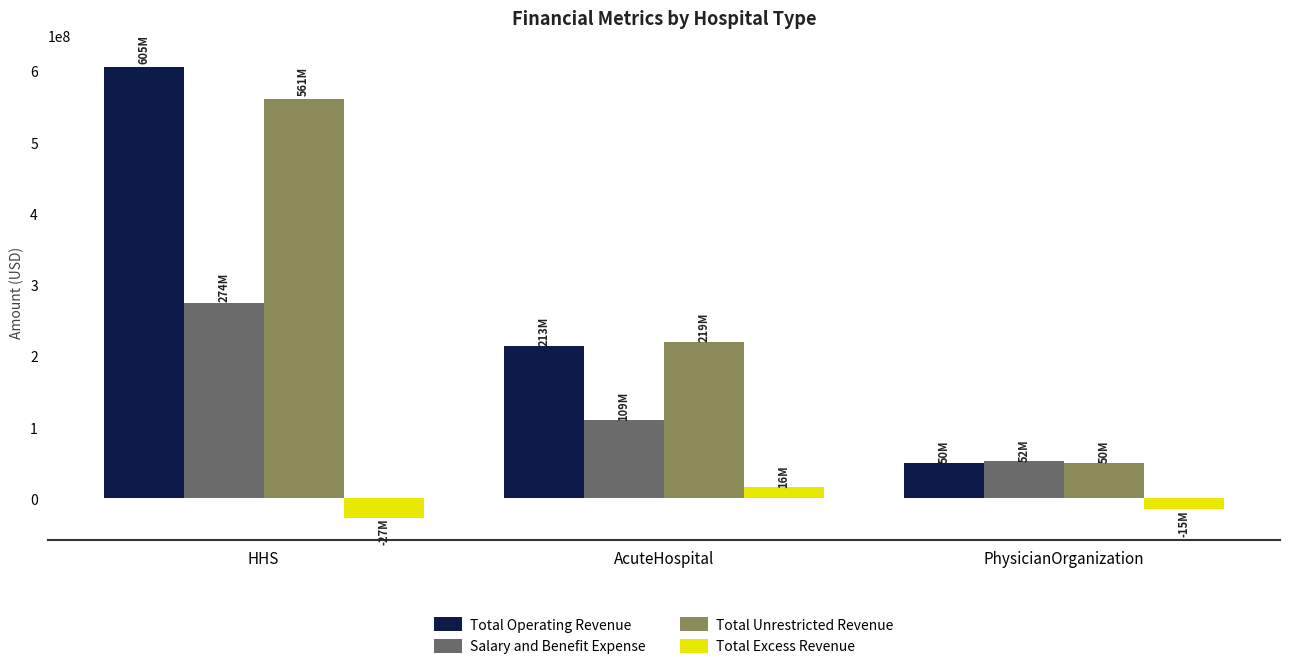

Which series has the widest spread of values?

Total Operating Revenue